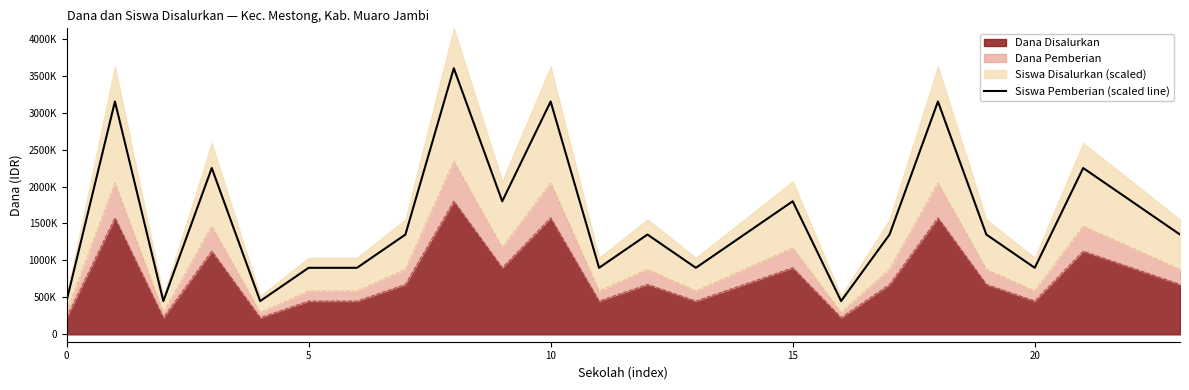

What is the difference between the values at 19 and 18?

1800000